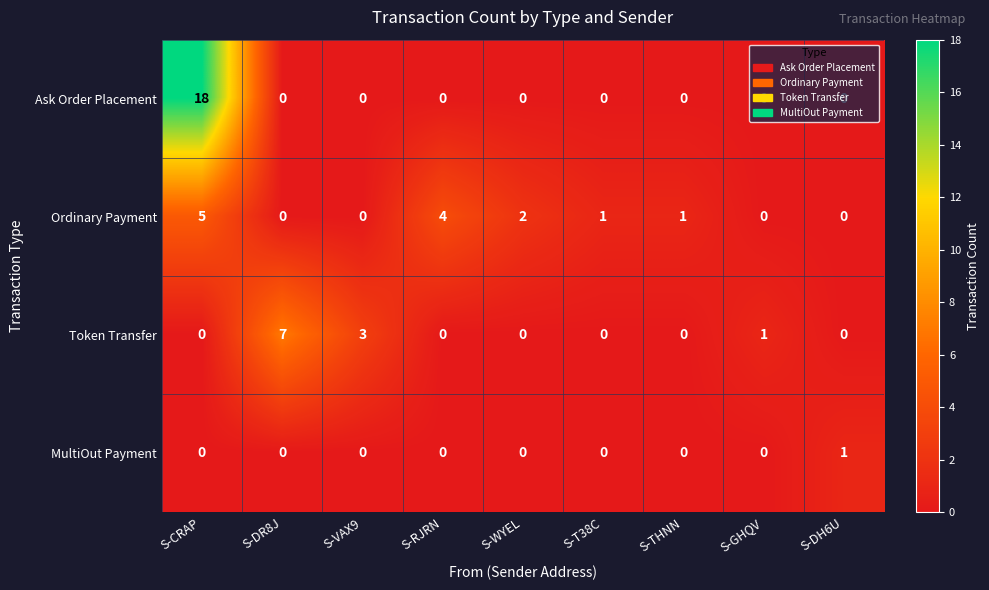

Count the number of categories in the chart.

9